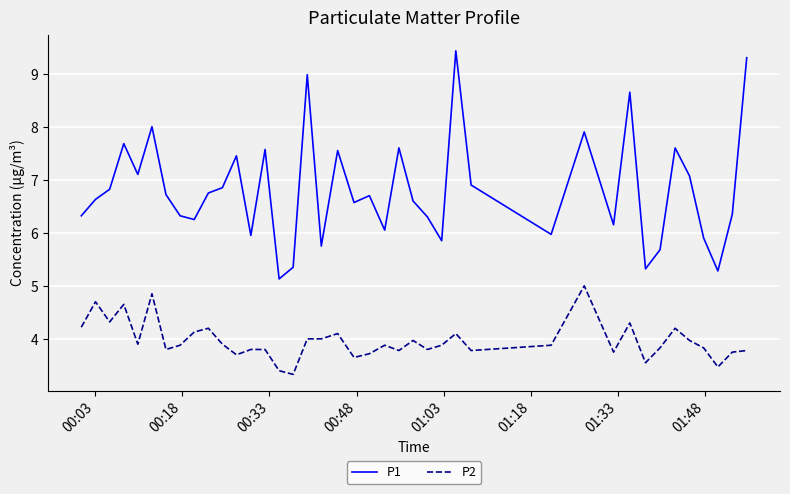

Which series has the widest spread of values?

P1